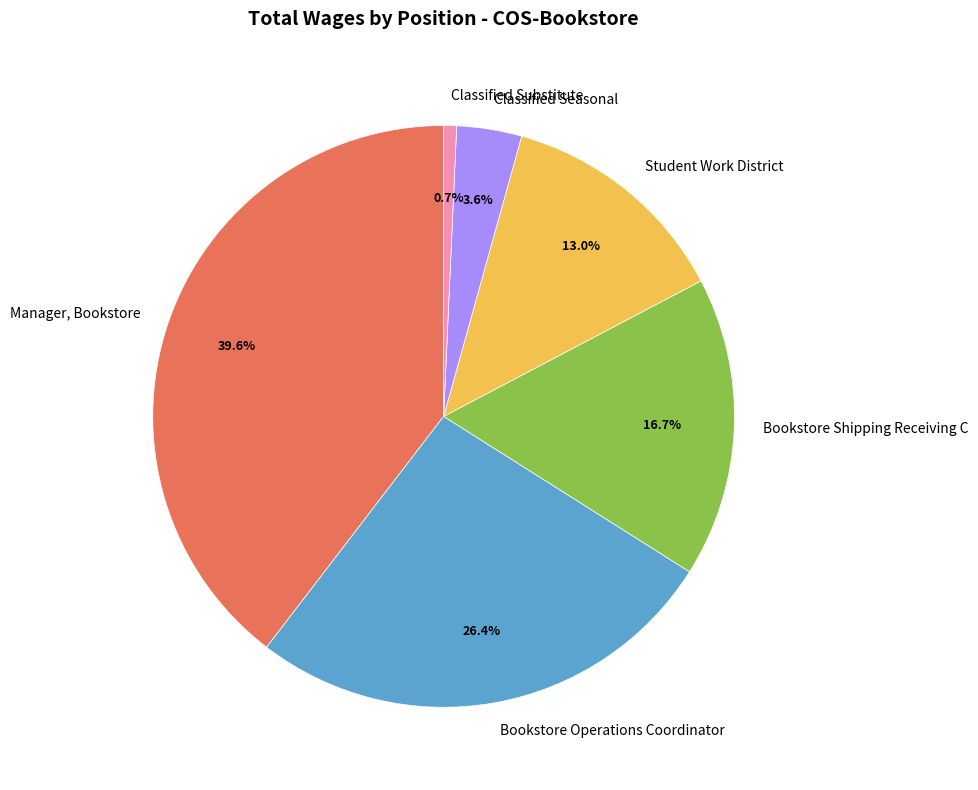

The Manager, Bookstore slice represents 40% of the pie. True or false?

True